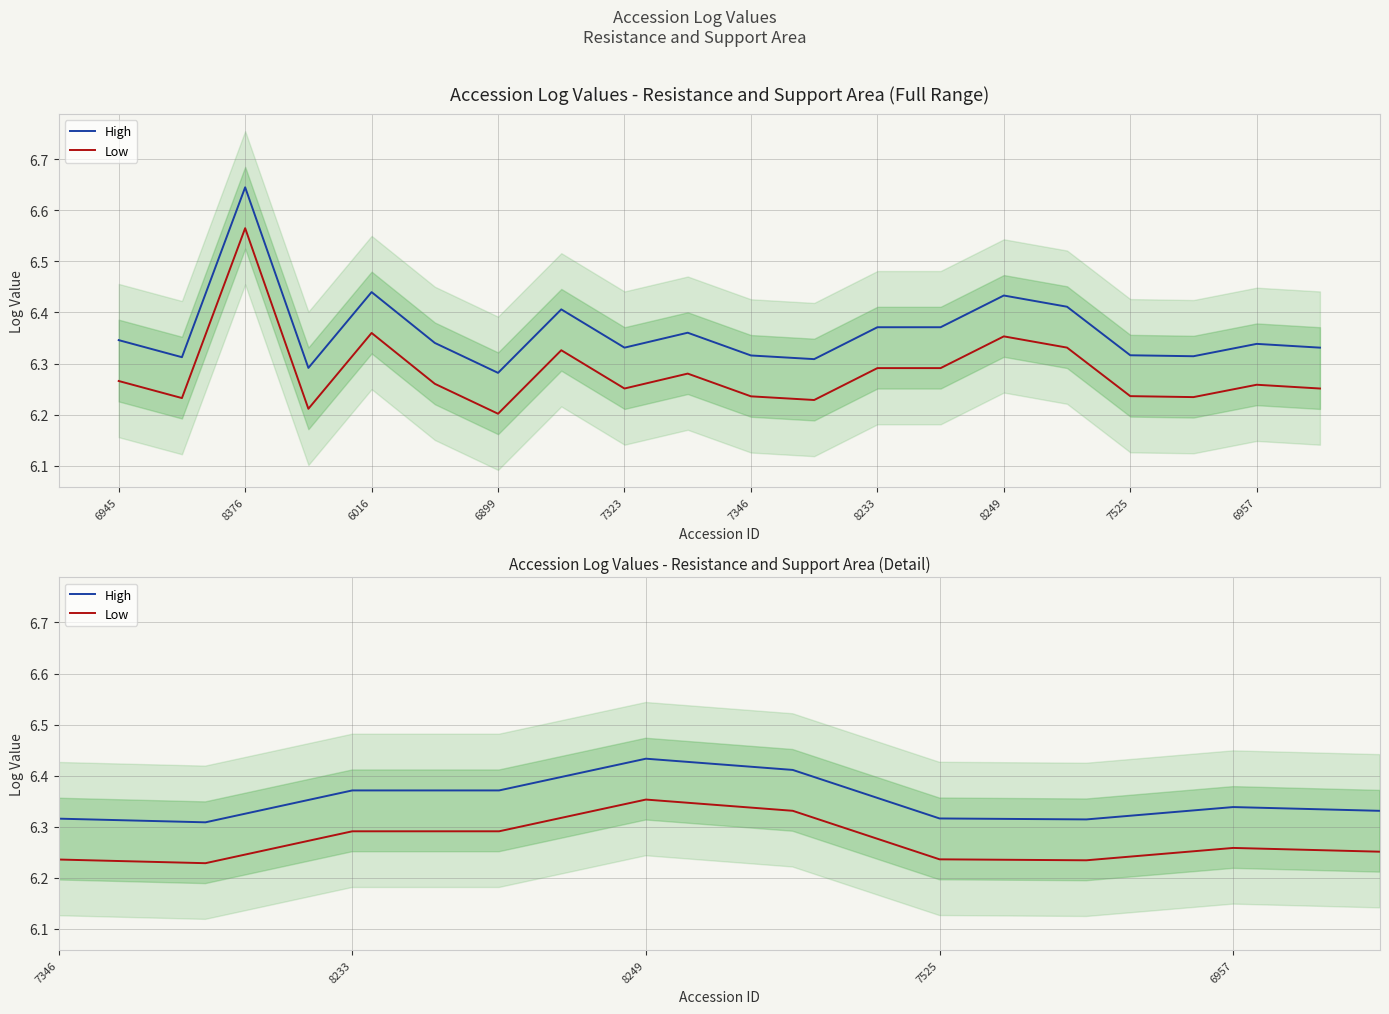

Is it true that Low equals 11.3 at 8249?

False